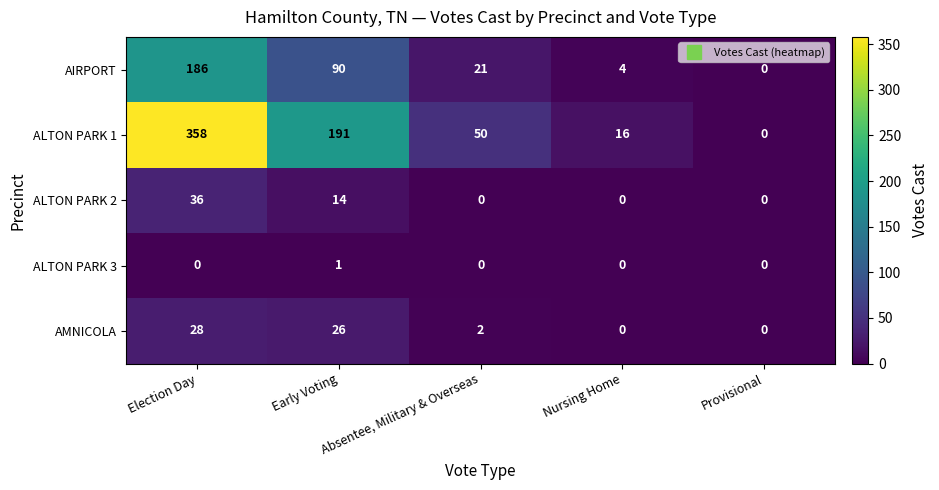

Where is ALTON PARK 1 nearest to the value 179?

Early Voting